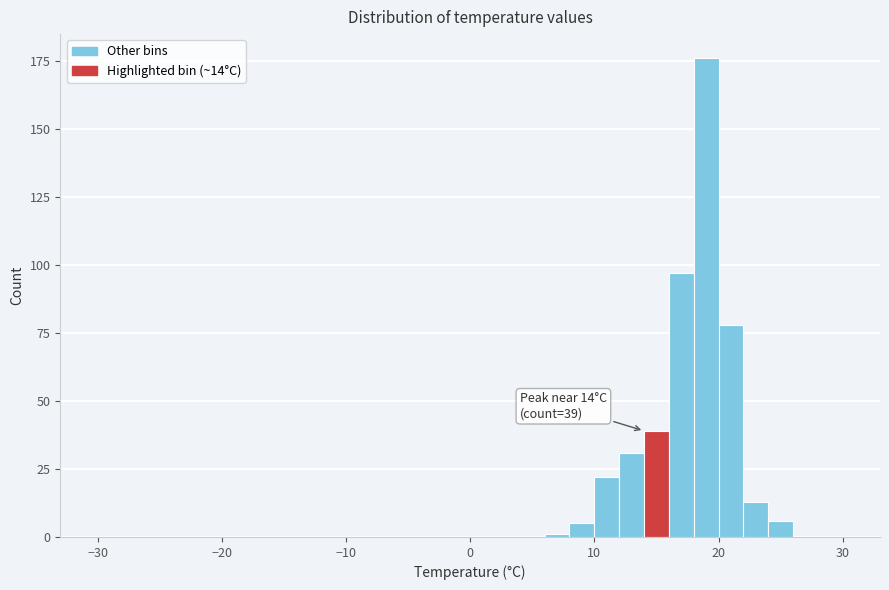

Around what value on the x-axis is the tallest bar? Give the approximate position of its centre, as read against the axis.

19